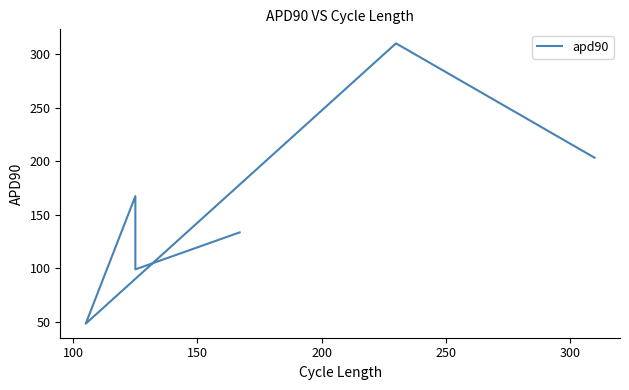

What is the sum of all values?

1064.4